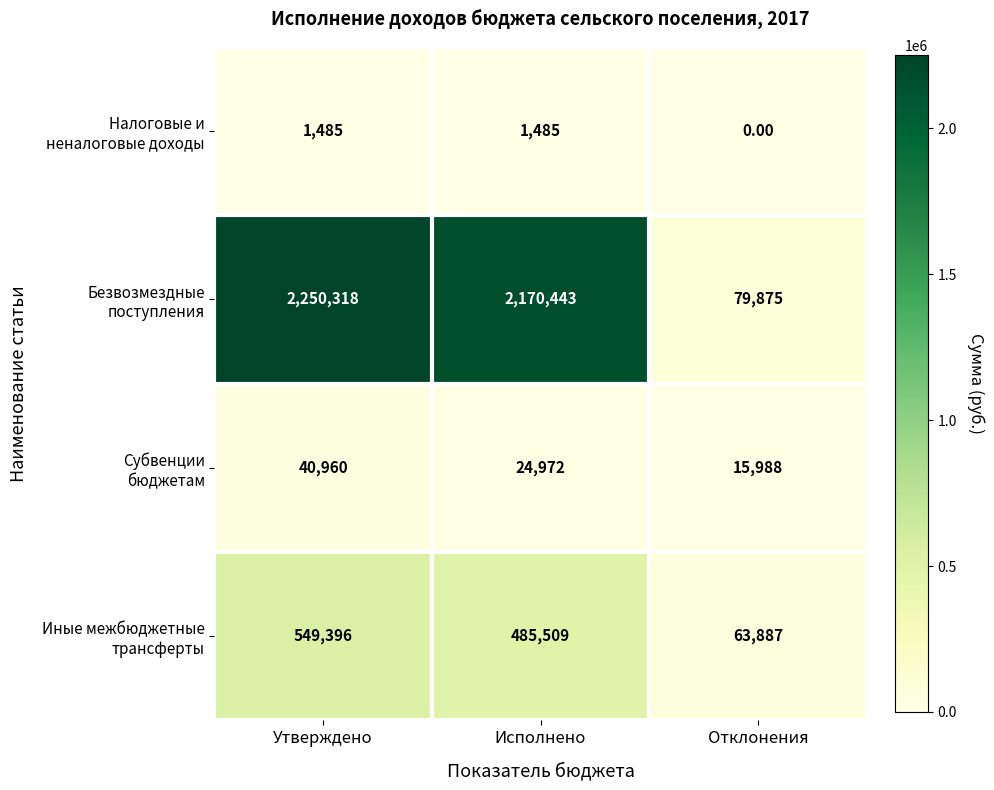

Which label corresponds to the largest value in the chart?

Утверждено